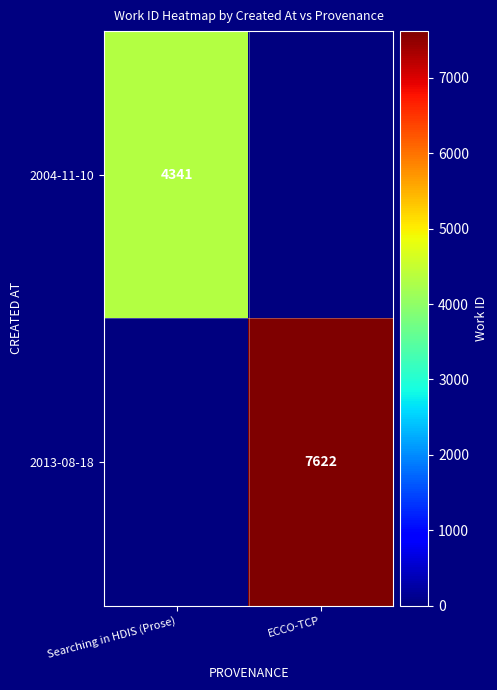

Is it true that 2013-08-18 equals 7622 at ECCO-TCP?

True